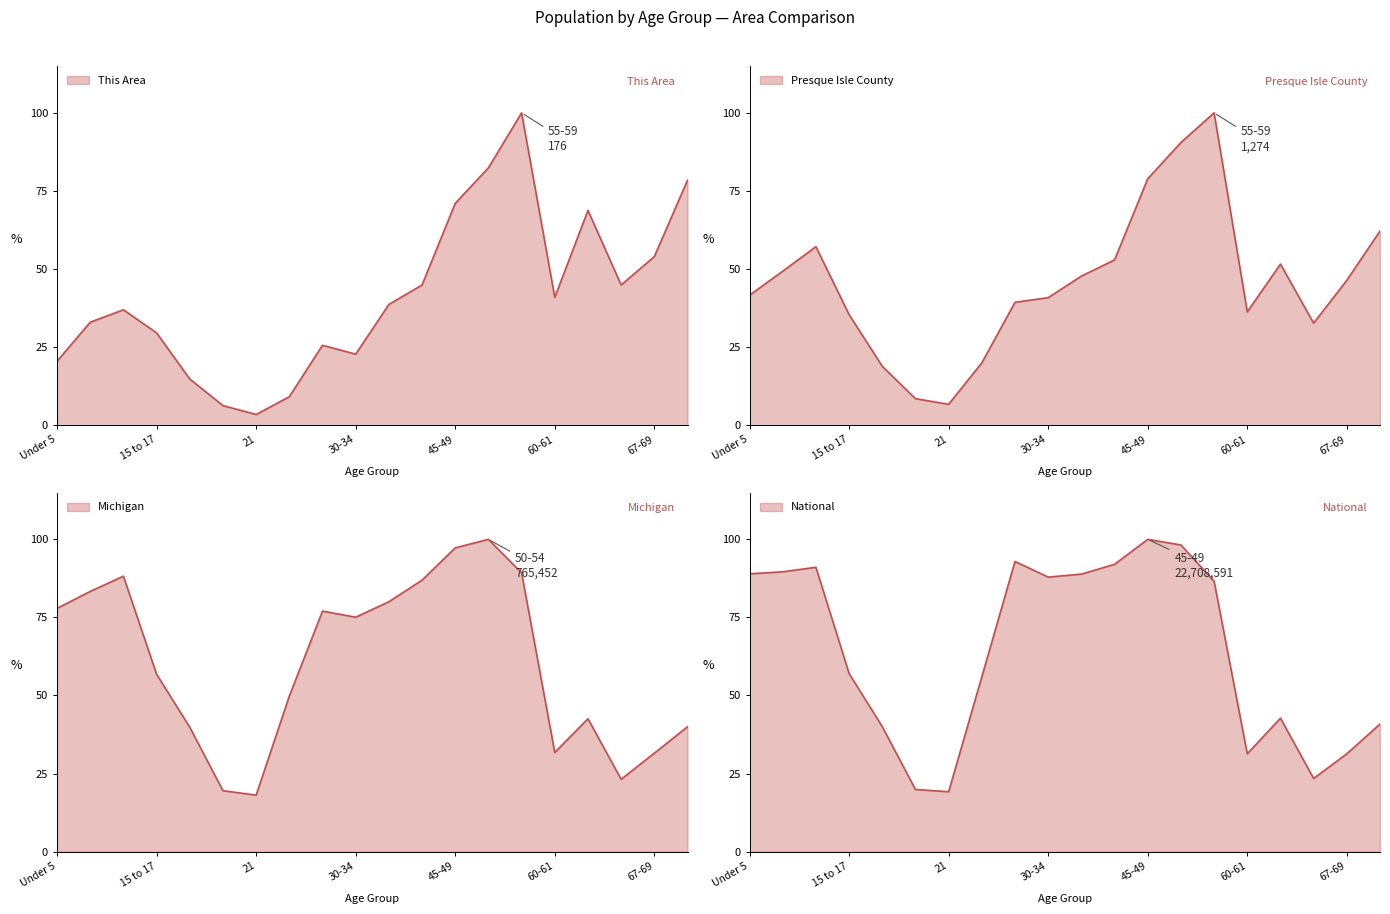

Between which two adjacent categories do National and Presque Isle County first intersect?

50-54 and 55-59